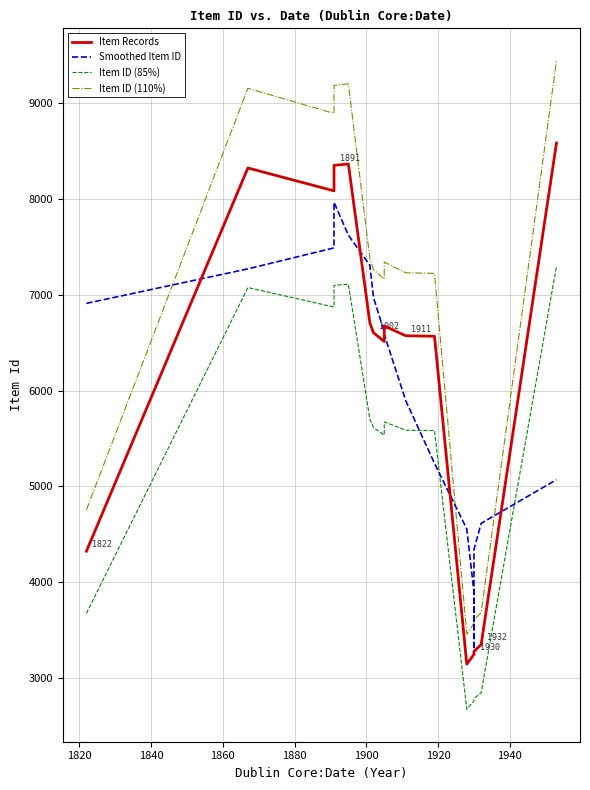

How many distinct data groups are displayed?

4